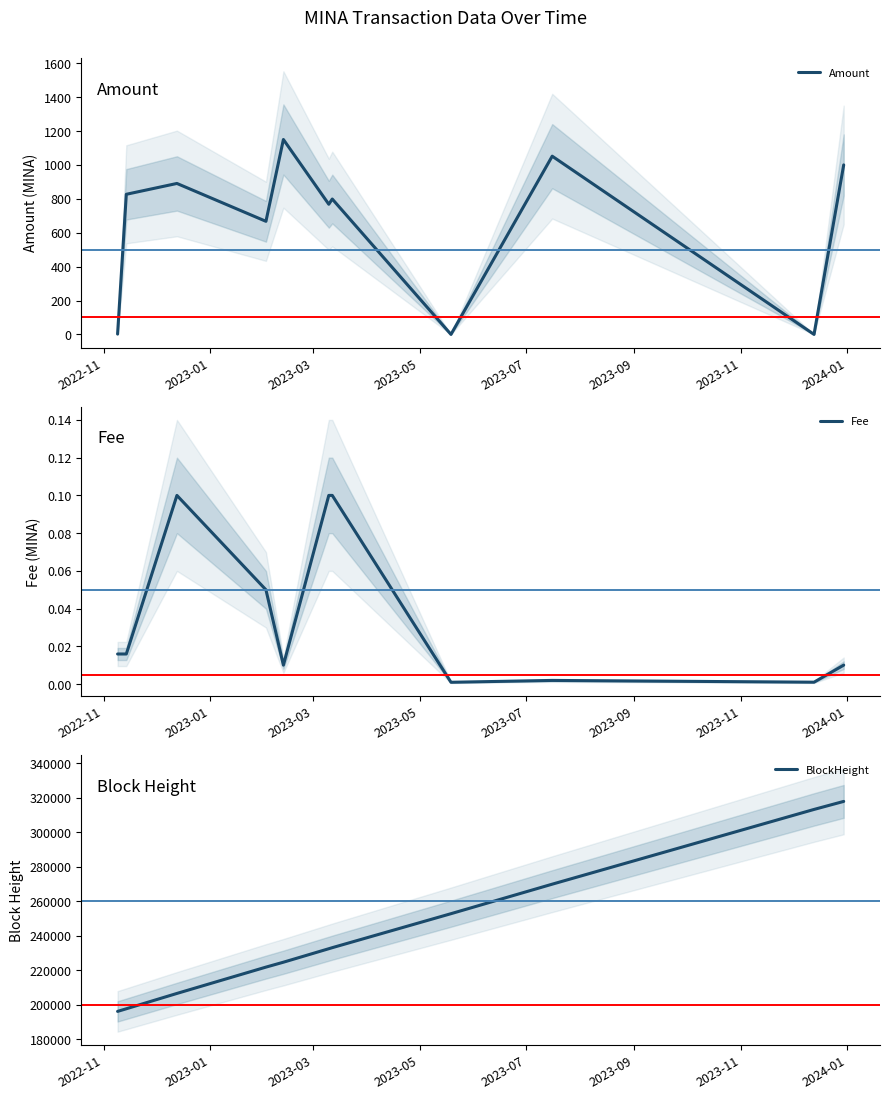

List the series in order of their peak value, highest first.

BlockHeight, Amount, Fee